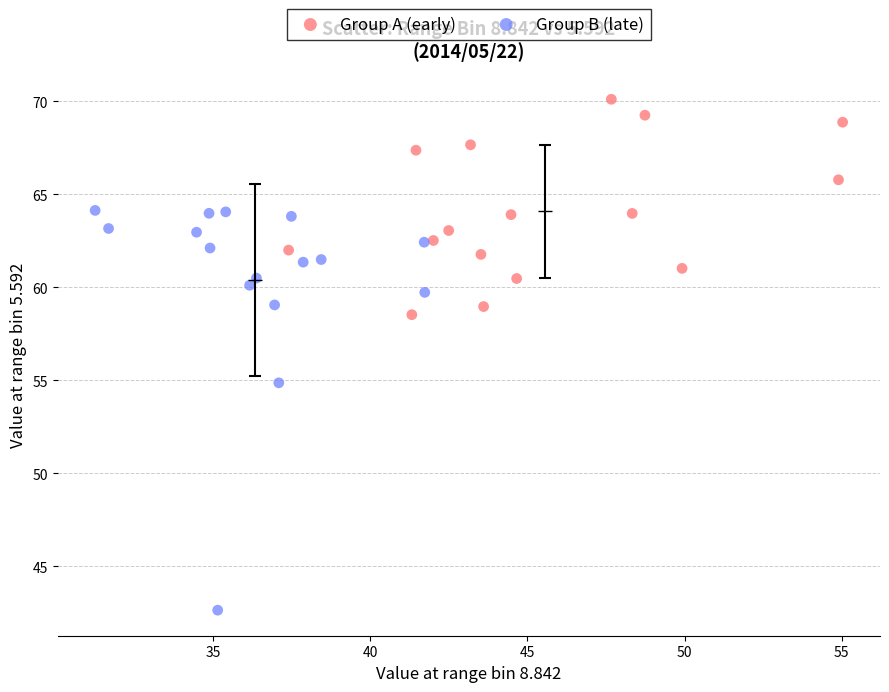

Which series has the largest Y range (max minus min)?

Group B (late)